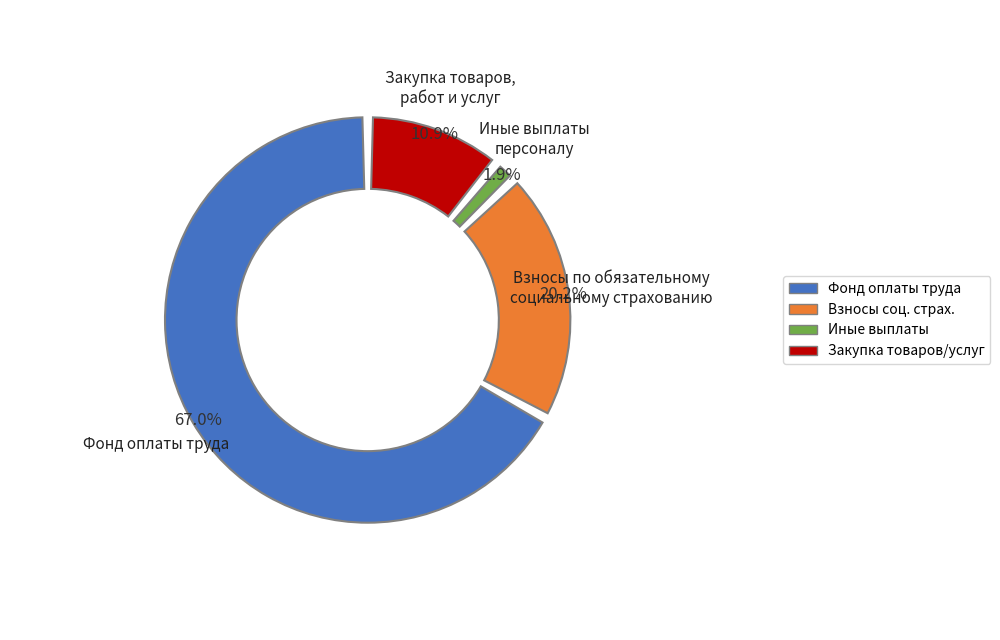

What is the largest slice in the pie chart?

Фонд оплаты труда